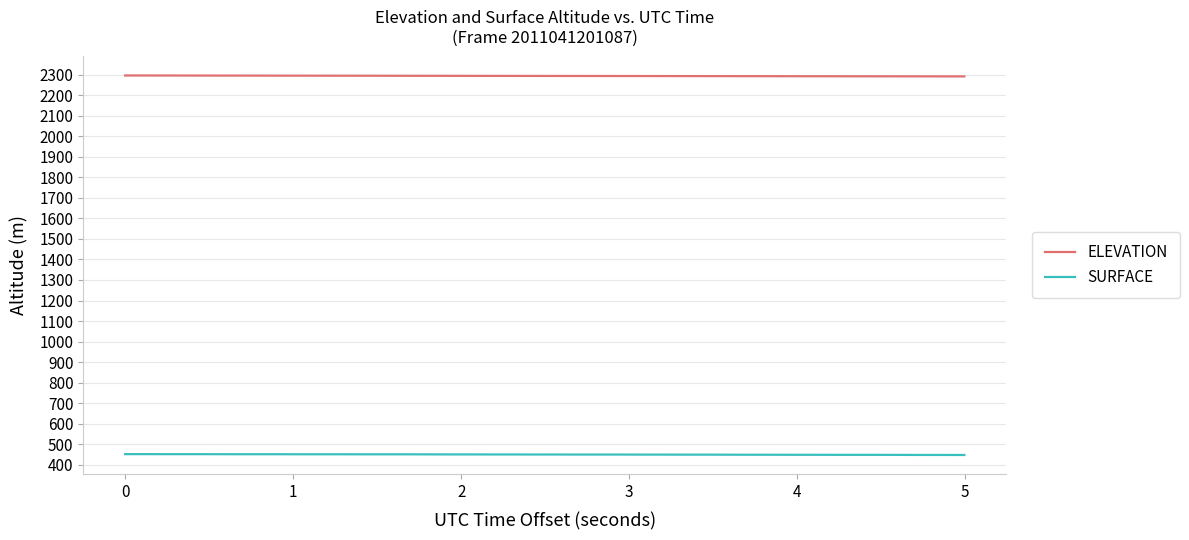

Which series has the largest total across all categories?

ELEVATION